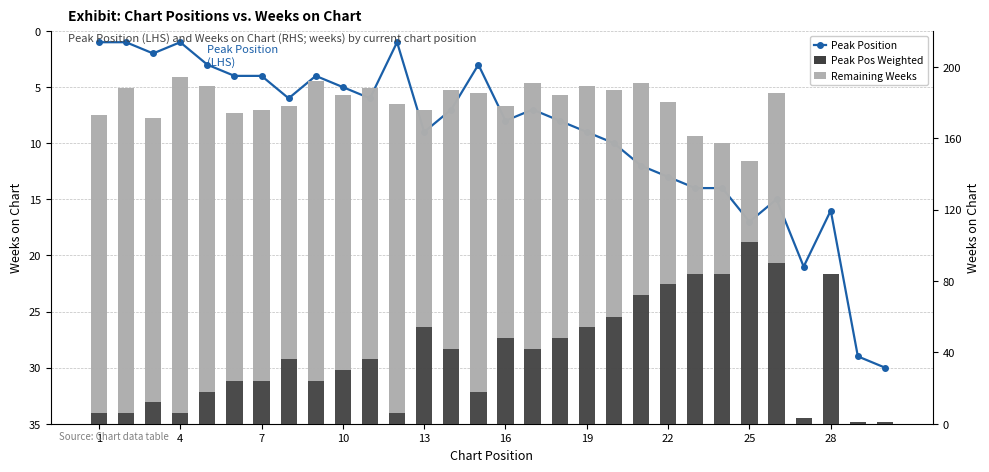

The Weeks on Chart series shows 2 at 29. True or false?

False